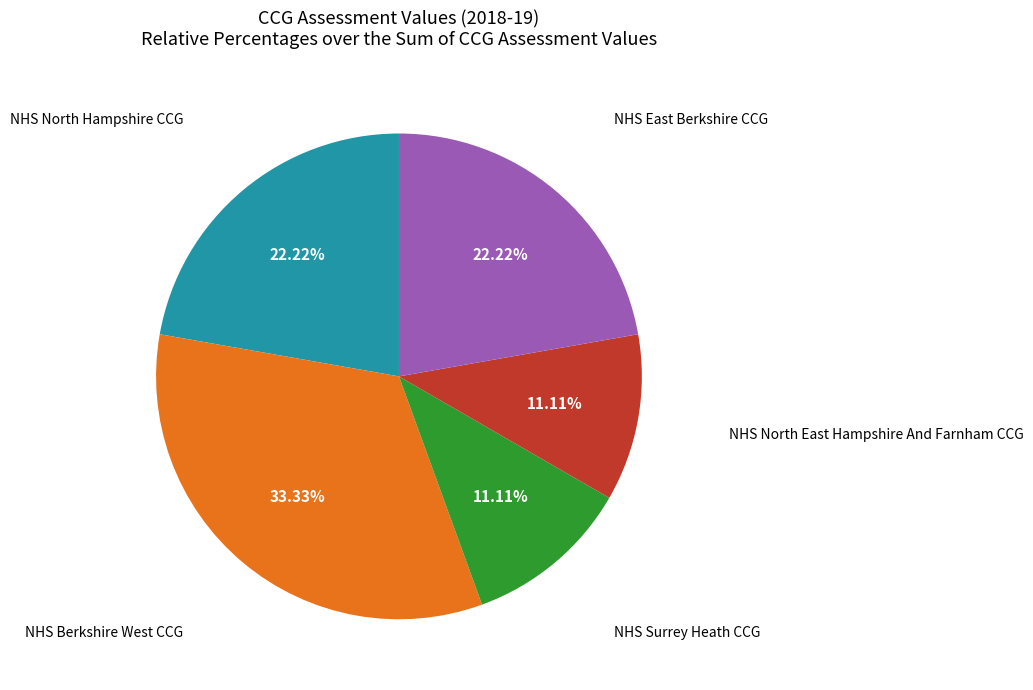

Is there any slice that represents more than half of the pie?

No